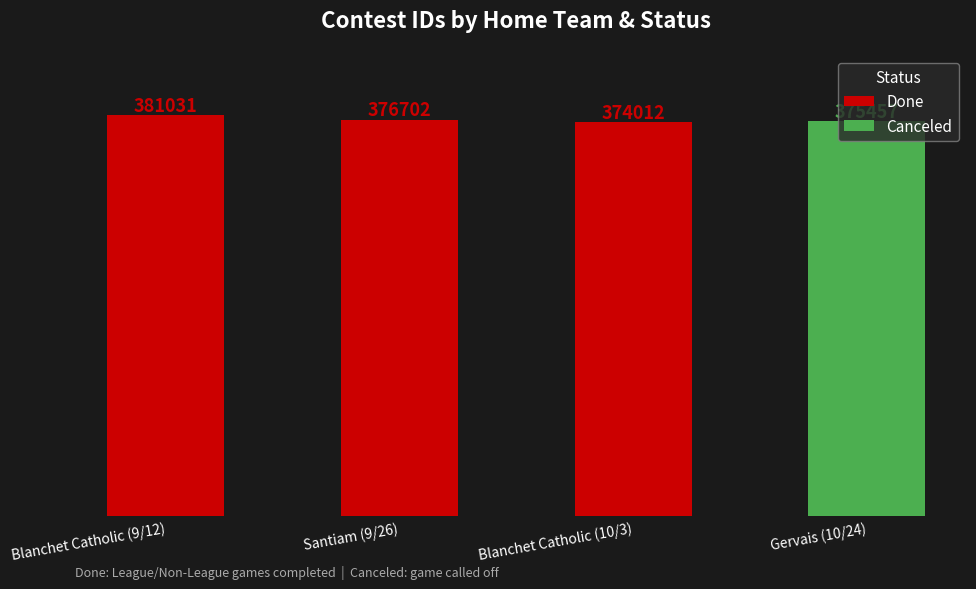

Rank the categories by Canceled value from highest to lowest.

Gervais (10/24), Blanchet Catholic (9/12), Santiam (9/26), Blanchet Catholic (10/3)